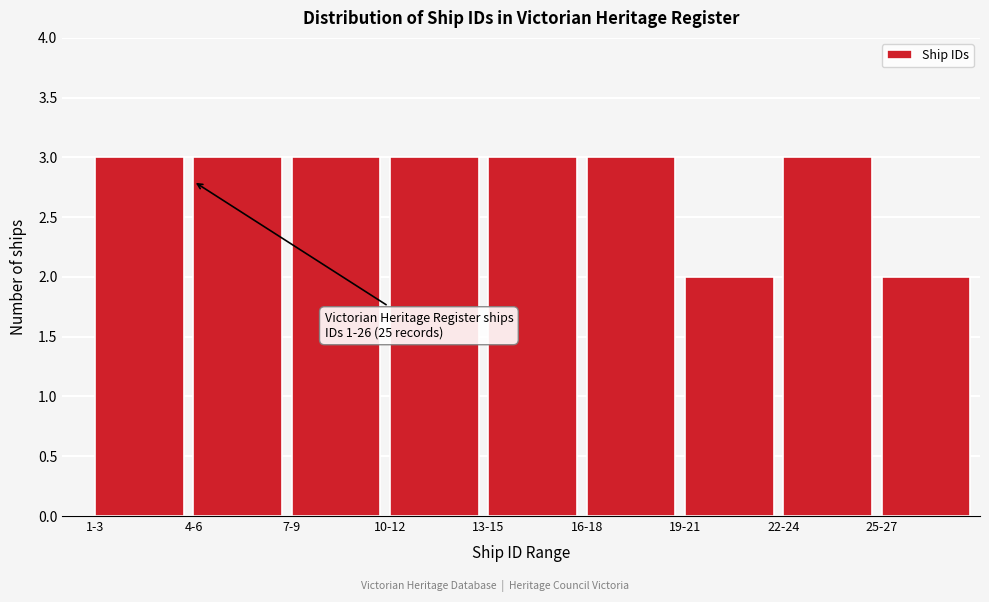

Reading right to left, list all the values displayed in this chart.

2	3	2	3	3	3	3	3	3